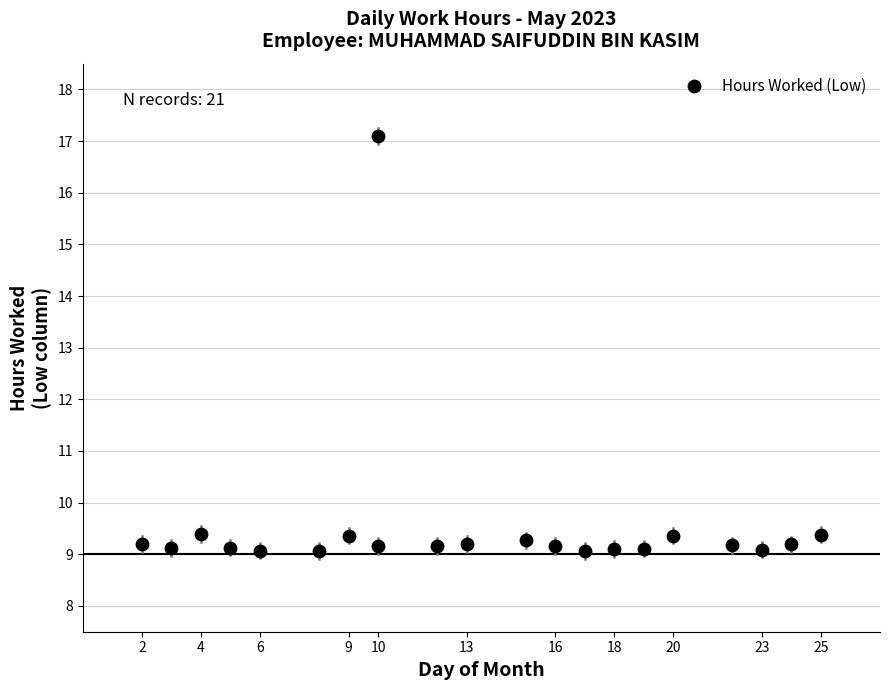

What is the range of X values (max minus min)?

23.0